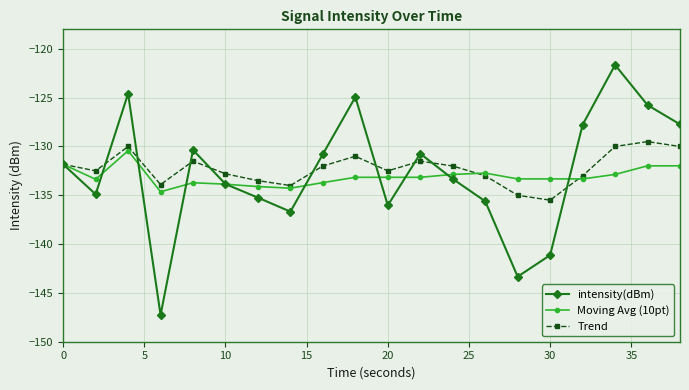

Which series has the widest spread of values?

intensity(dBm)